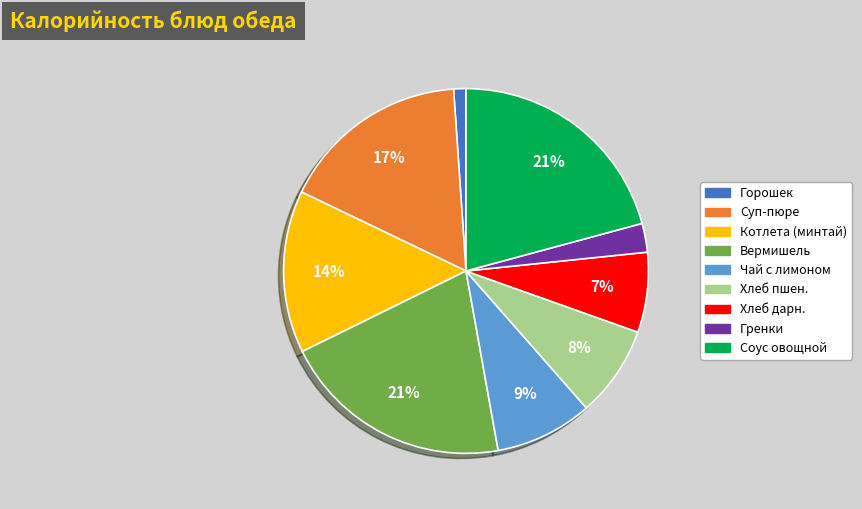

To the nearest percent, what is the difference between the largest and smallest slice percentages?

20%